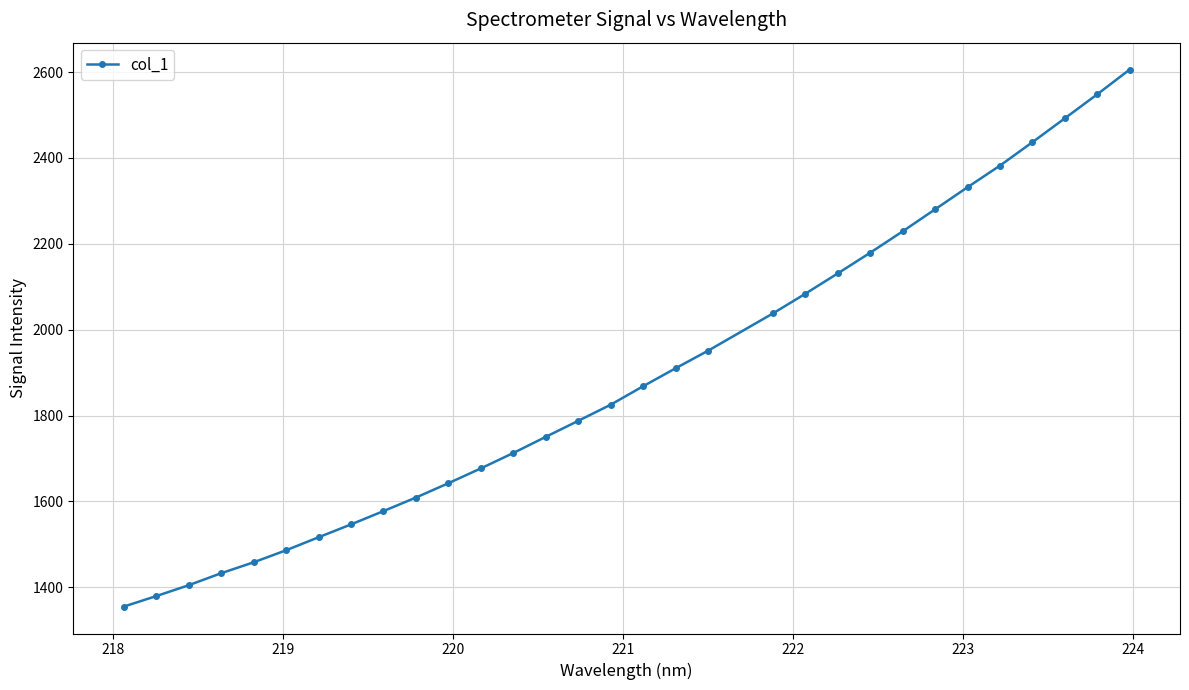

Does the chart have visible grid lines?

Yes